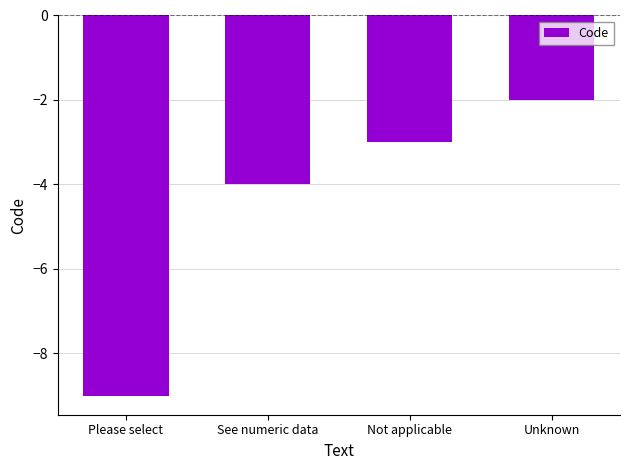

Count the number of data series in this chart.

1